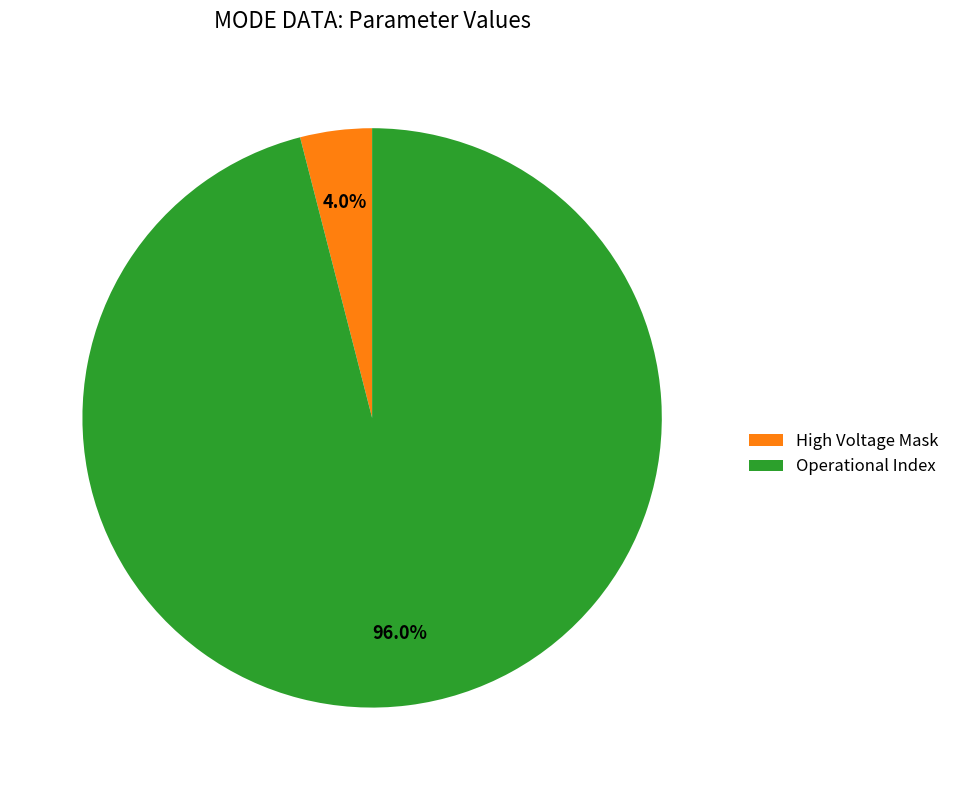

Which has a higher value, High Voltage Mask or Operational Index?

Operational Index